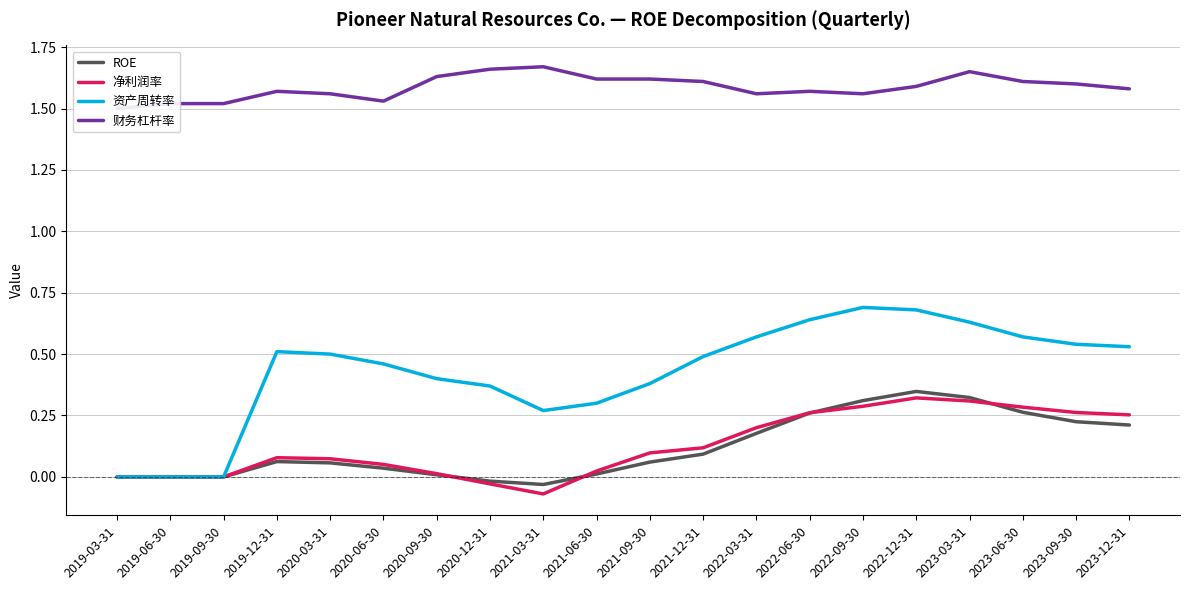

What is the approximate value of 财务杠杆率 at 2019-03-31?

1.5